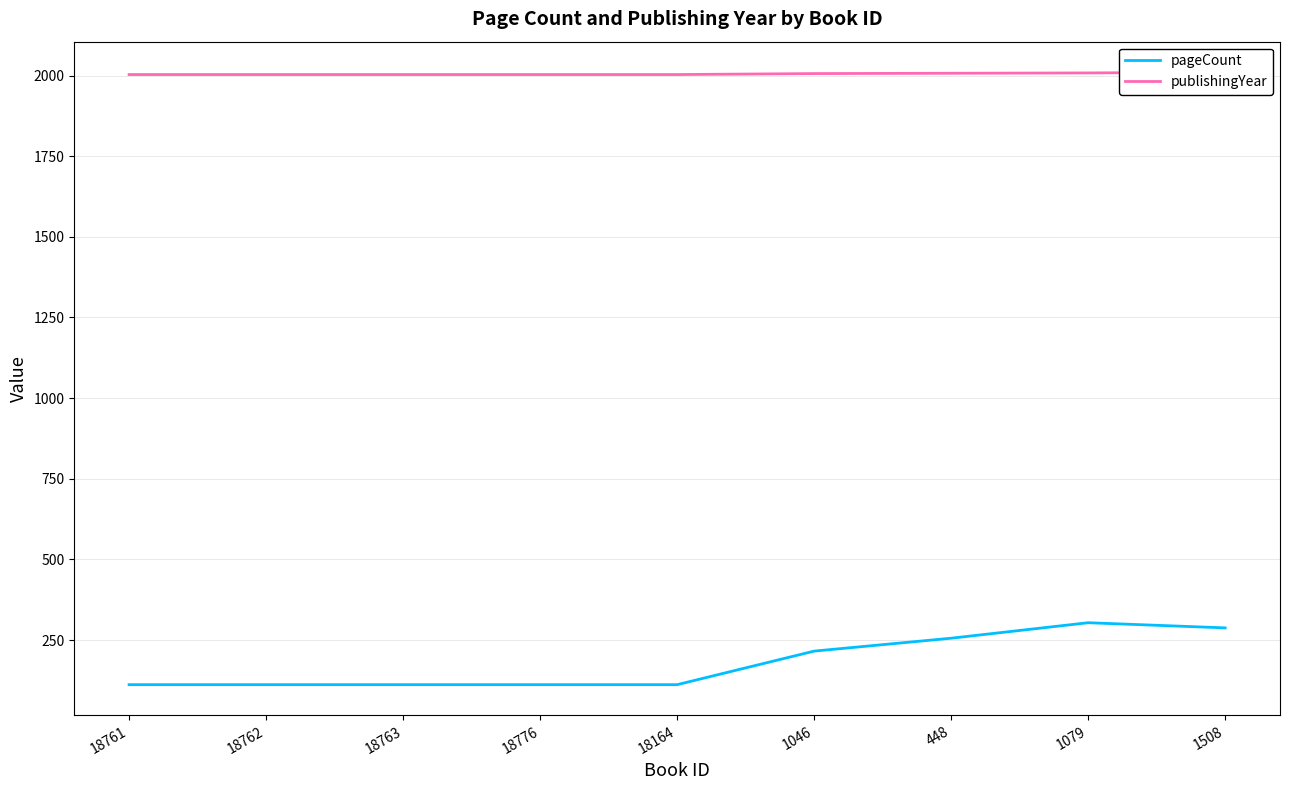

What is the sum of the publishingYear values at 18763 and 1079?

4011